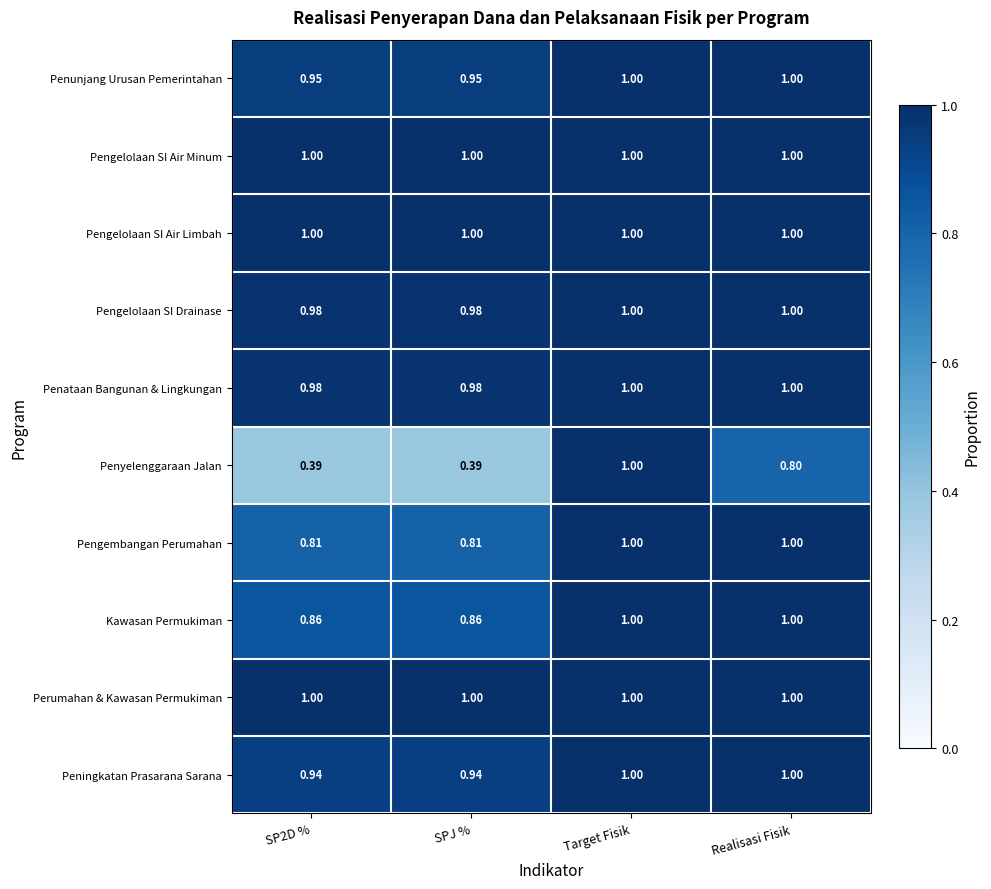

What is the maximum value shown in the chart?

1.0